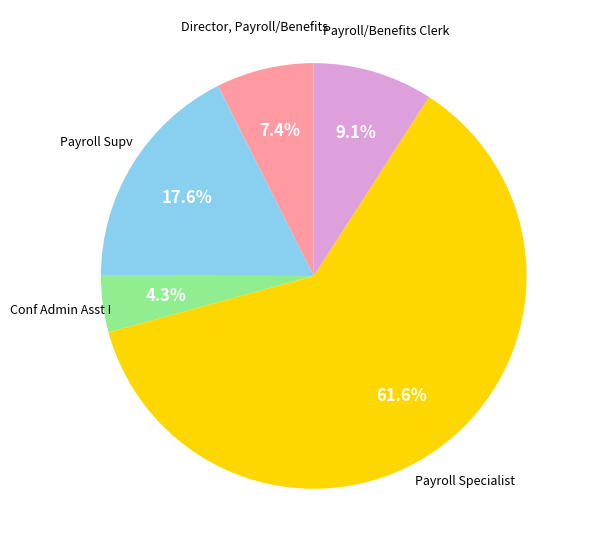

Is there any slice that represents more than half of the pie?

Yes